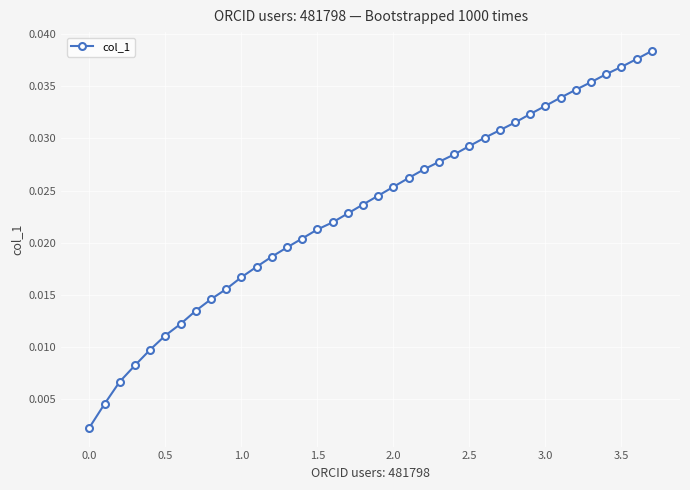

What is the sum of all values?

0.9